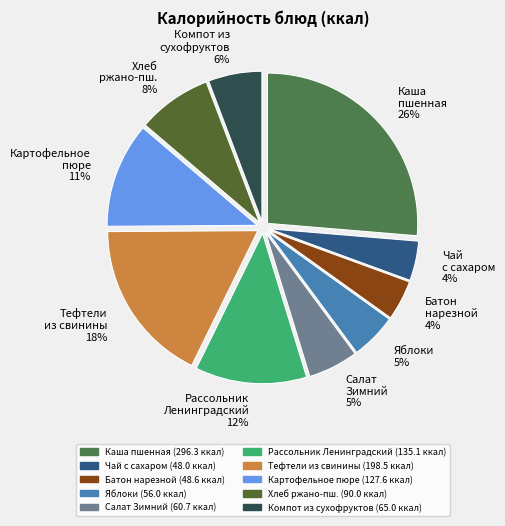

How many slices are in this pie chart?

10